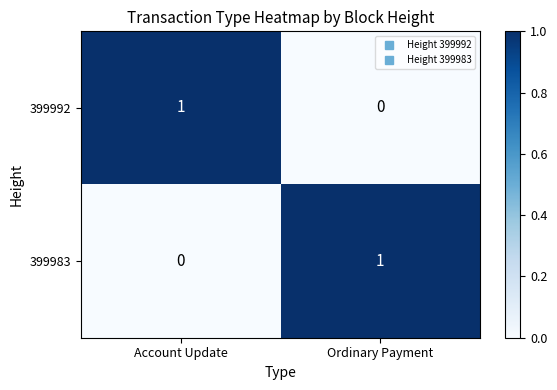

Is it true that 399983 equals -1 at Account Update?

False